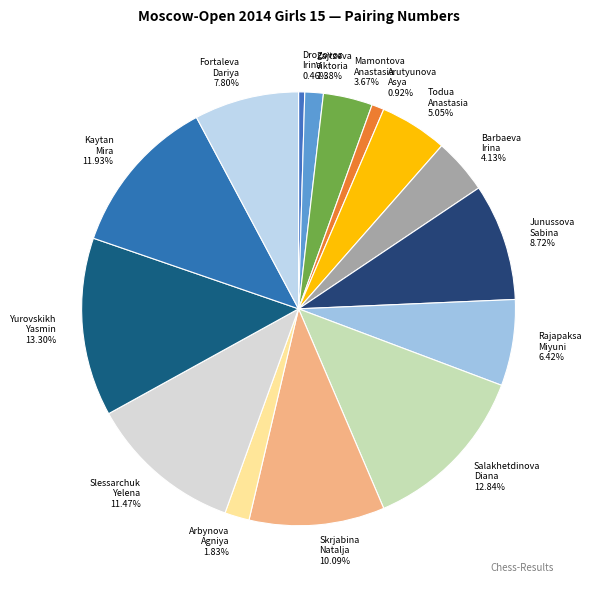

Count the number of slices in the pie.

15